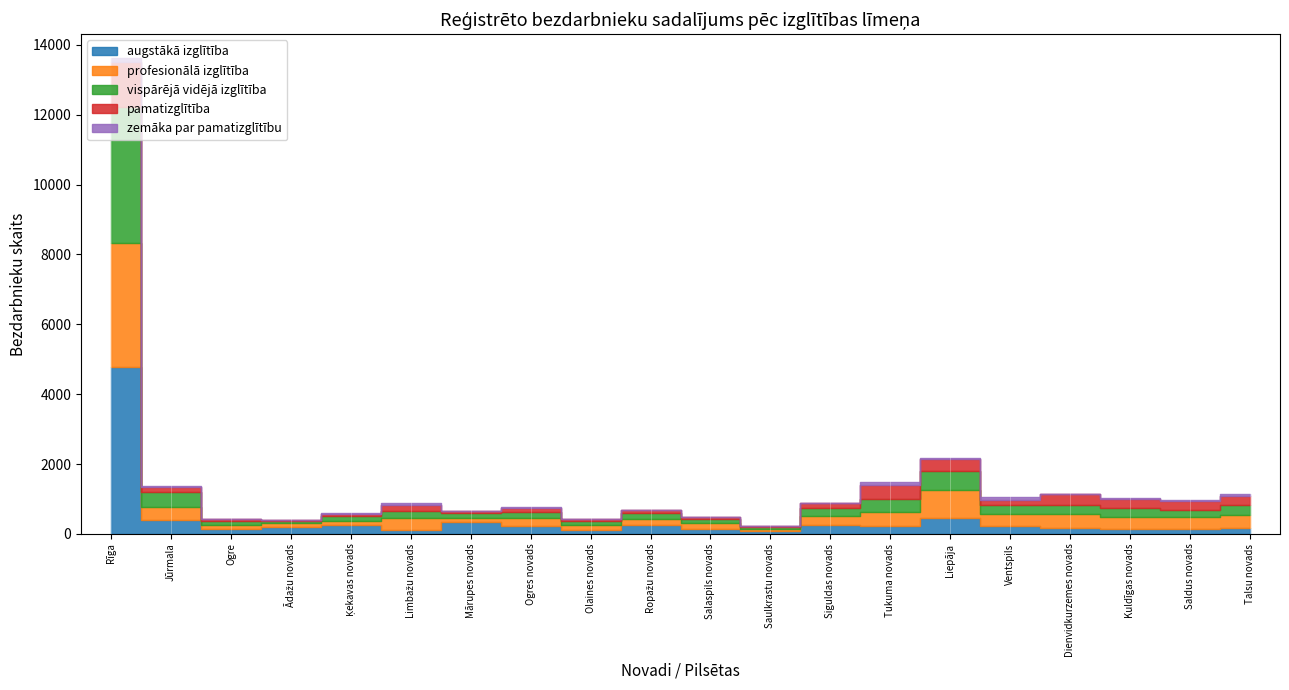

What position from the right is Dienvidkurzemes novads?

4